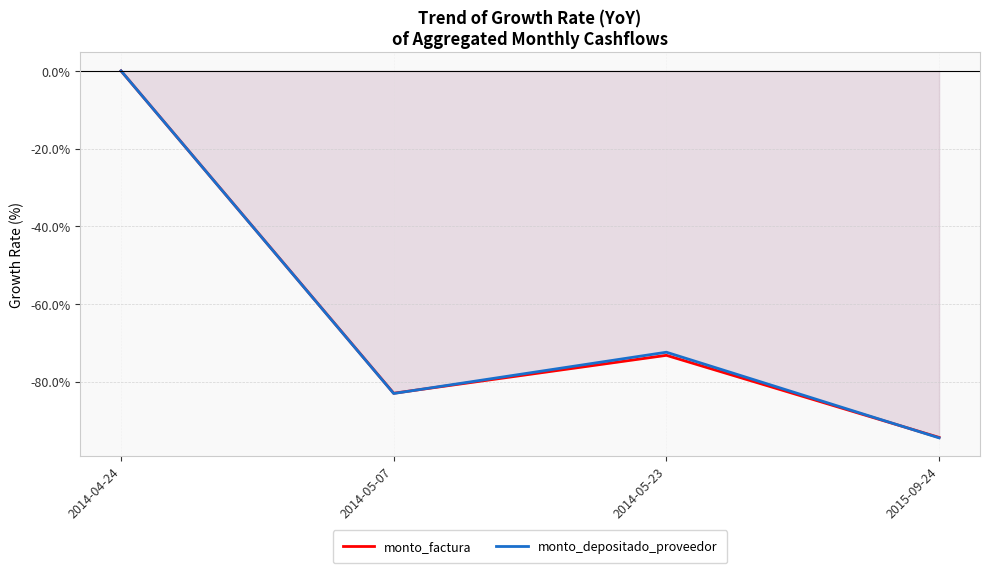

True or false: monto_factura has more than 1 interior local peaks.

False